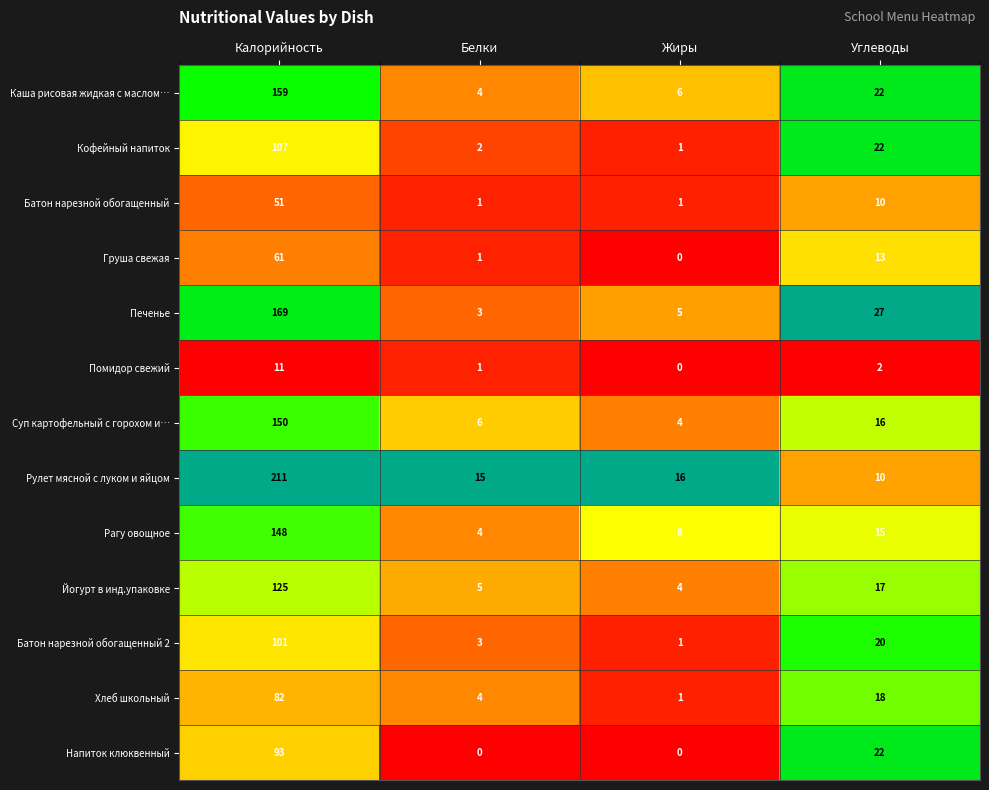

What is the difference between the maximum and second lowest values in the Кофейный напиток series?

105